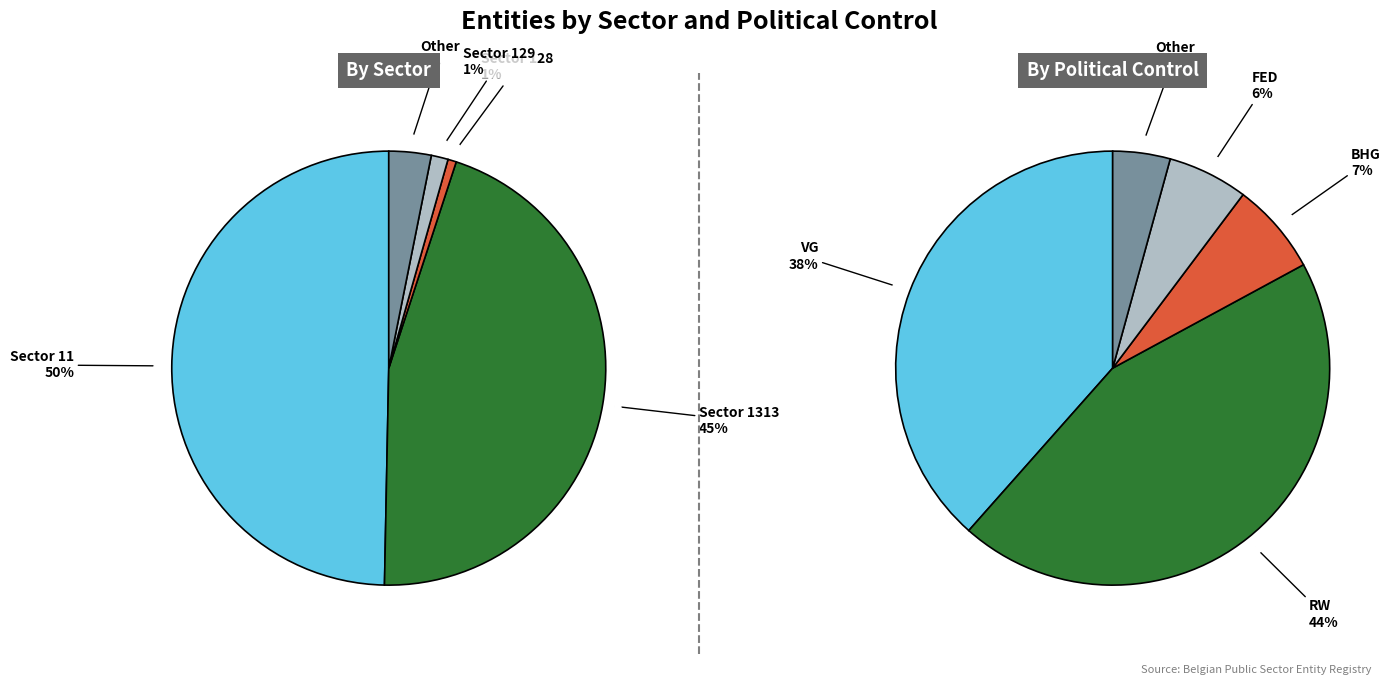

How many slices are in this pie chart?

5